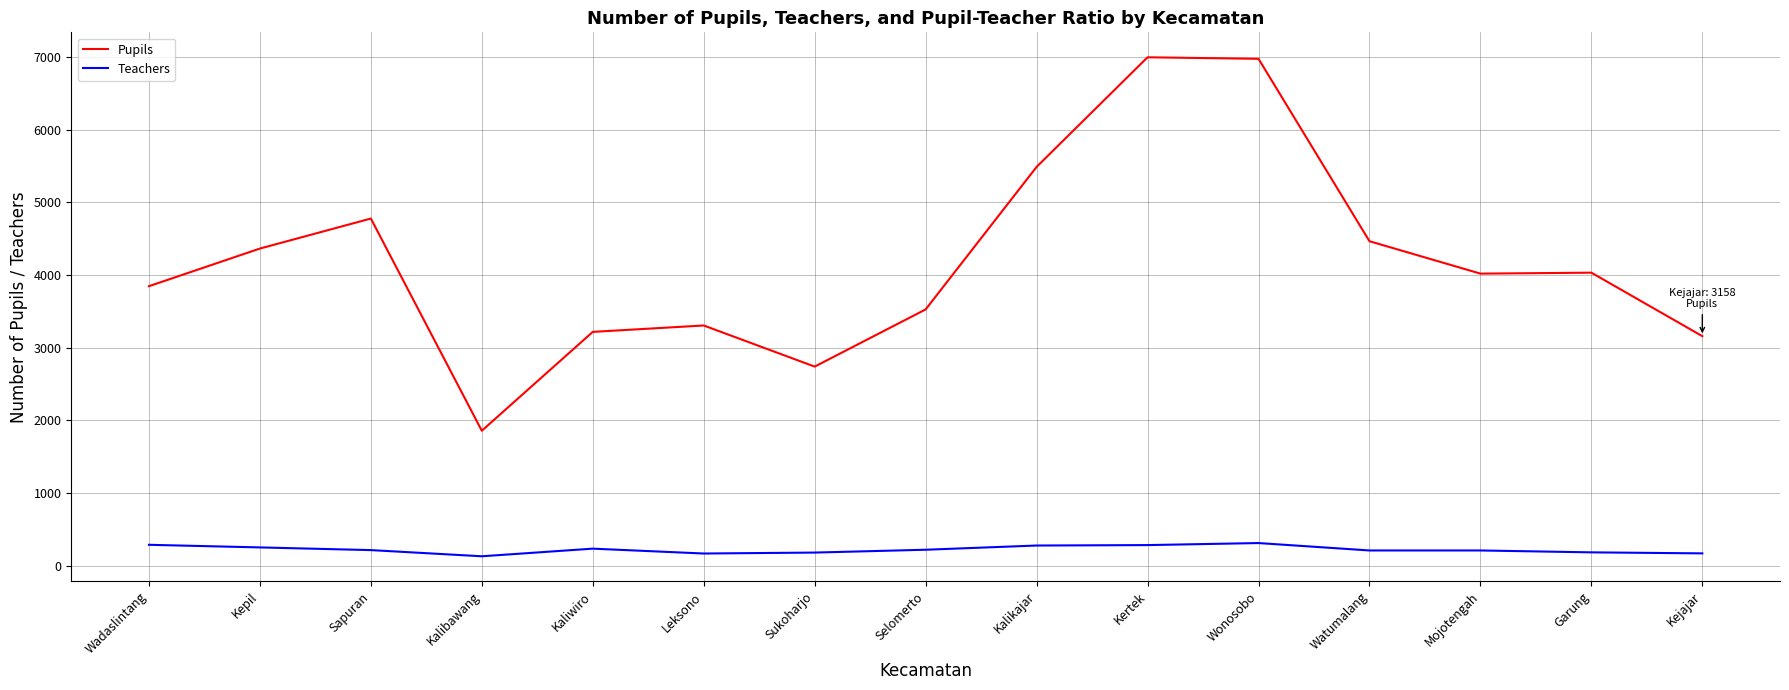

At which label does Pupils reach its minimum?

Kalibawang